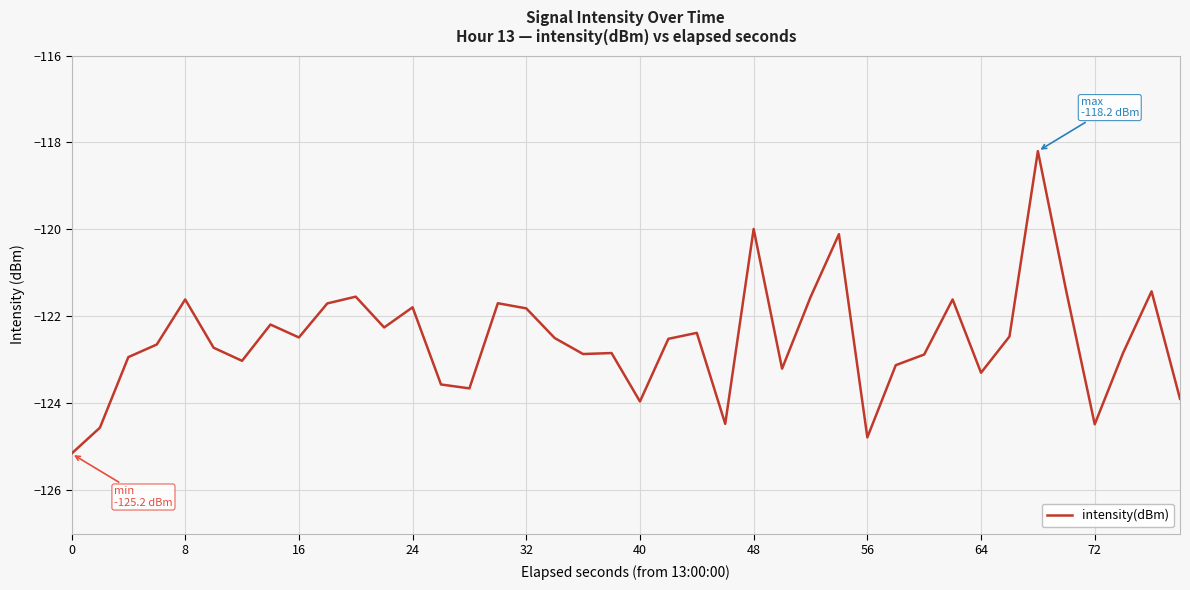

What is the greatest value displayed?

-118.2